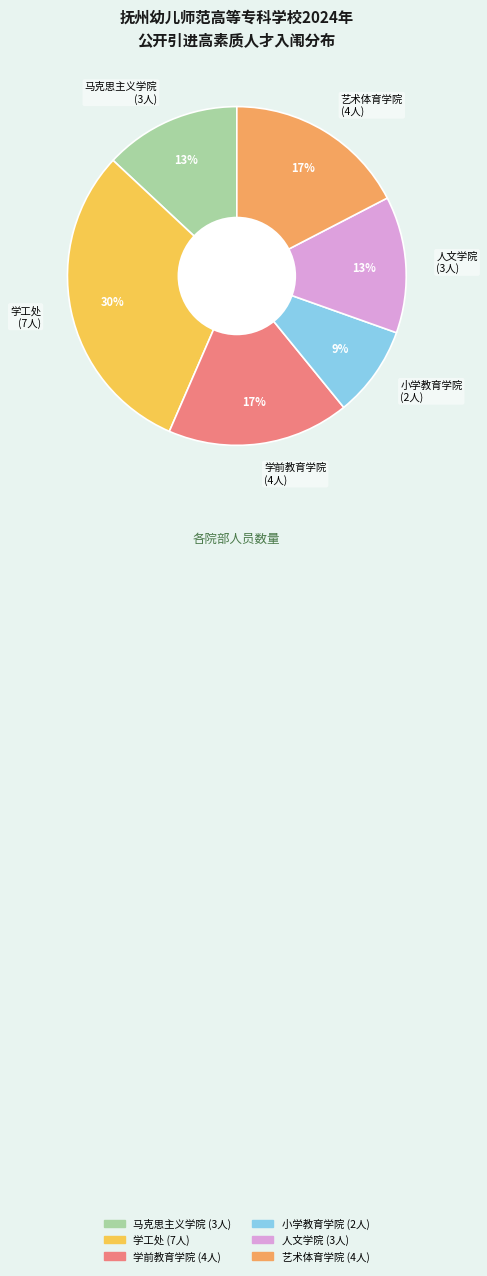

Does any single category account for the majority?

No